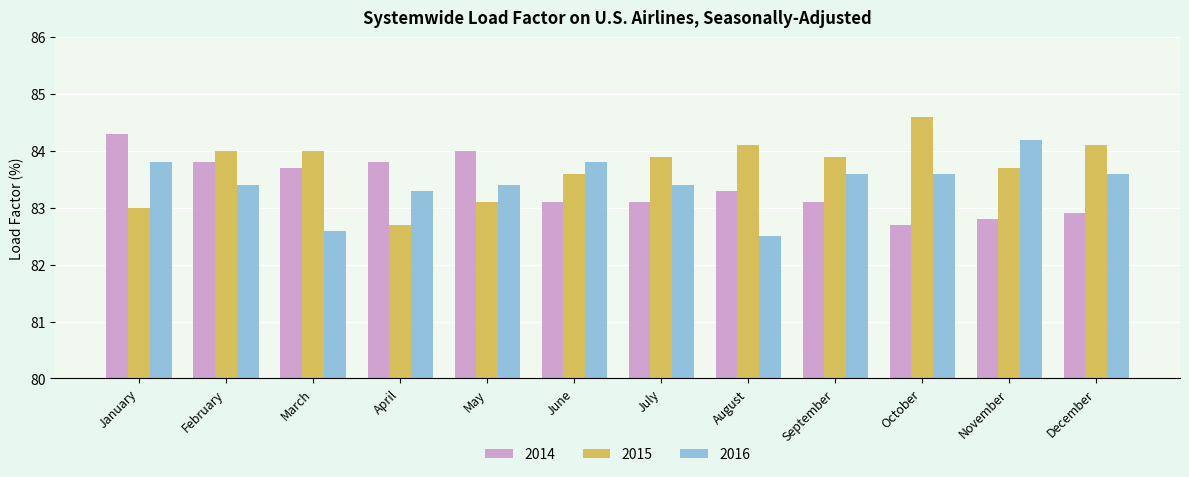

What is the difference between the maximum and second lowest values in the 2015 series?

1.6